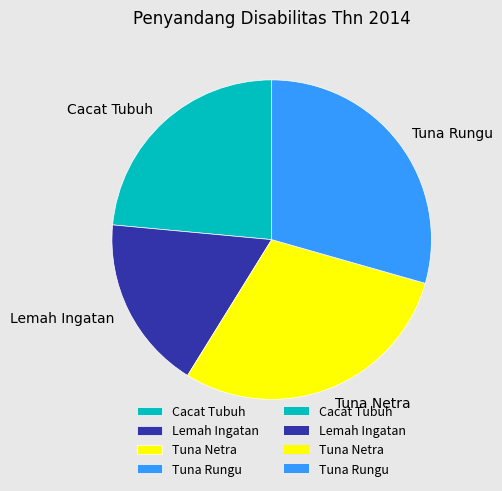

Does any single category account for the majority?

No